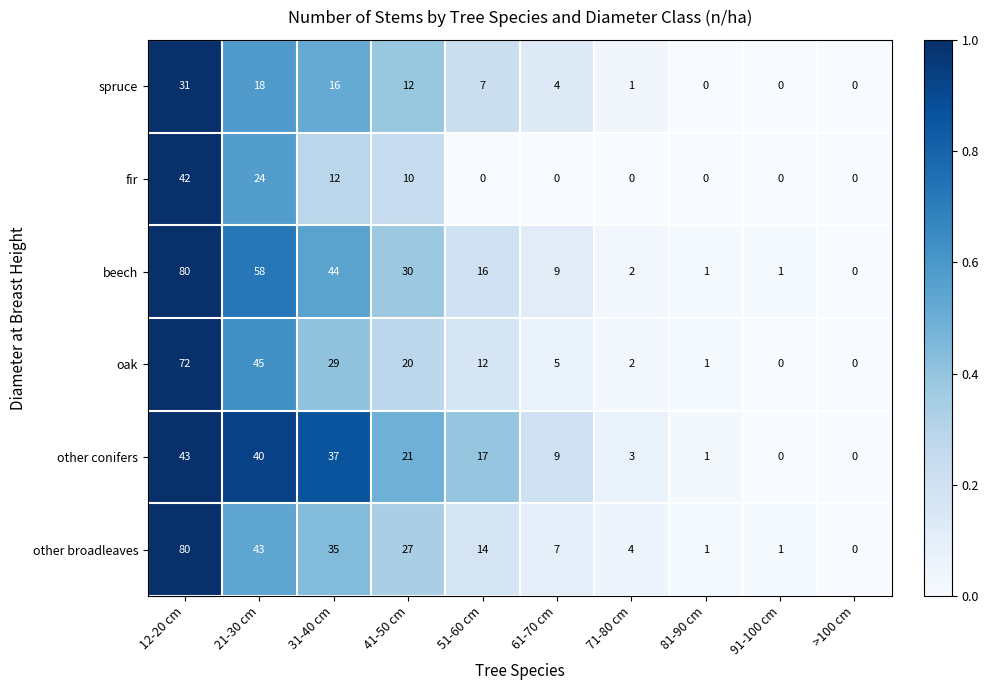

What is the average value of the beech series?

24